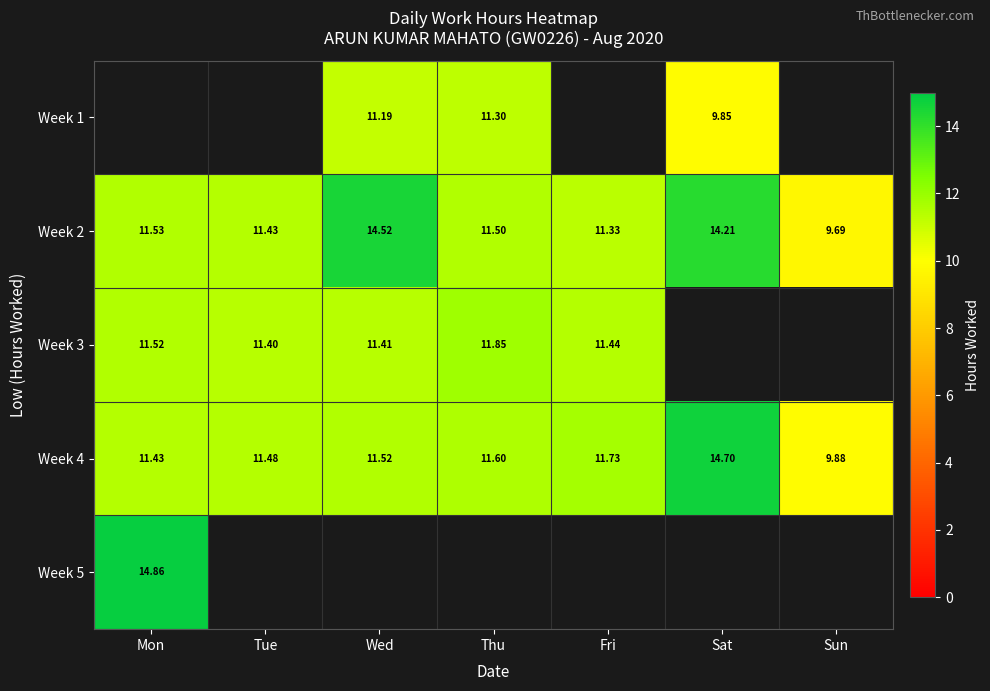

Rank the categories by Week 4 value from lowest to highest.

Sun, Mon, Tue, Wed, Thu, Fri, Sat